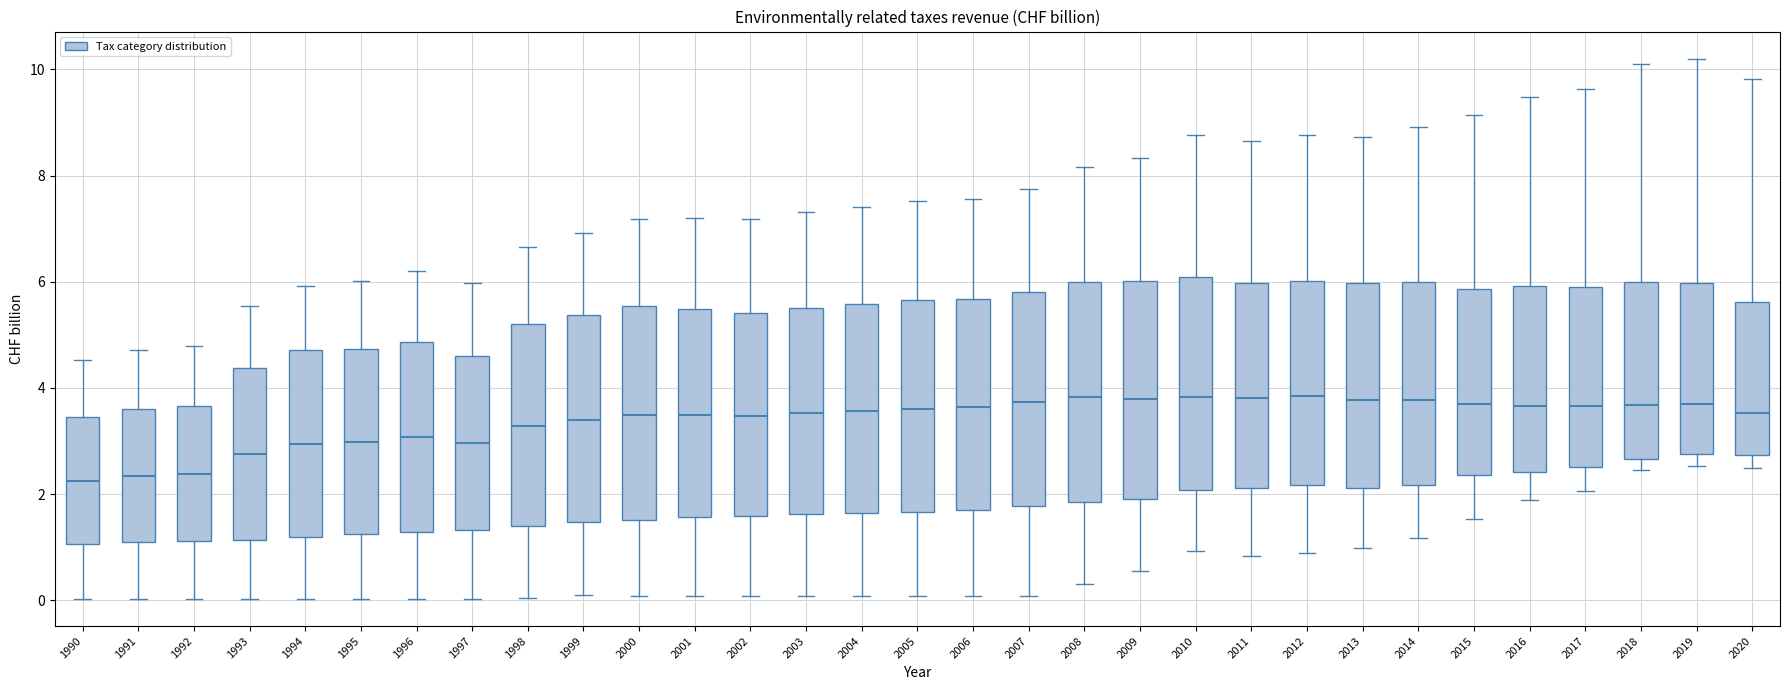

Reading left to right, transcribe this box plot: for each box, give where its median line is, the range the box spans, and where its two whiskers end, as read against the y-axis. The values are not printed on the chart, so give them approximately, as read against the axis.

1990: median 2.2, box 1.0 to 3.4, whiskers 0.0 to 4.6
1991: median 2.4, box 1.0 to 3.6, whiskers 0.0 to 4.8
1992: median 2.4, box 1.2 to 3.6, whiskers 0.0 to 4.8
1993: median 2.8, box 1.2 to 4.4, whiskers 0.0 to 5.6
1994: median 3.0, box 1.2 to 4.8, whiskers 0.0 to 6.0
1995: median 3.0, box 1.2 to 4.8, whiskers 0.0 to 6.0
1996: median 3.0, box 1.2 to 4.8, whiskers 0.0 to 6.2
1997: median 3.0, box 1.4 to 4.6, whiskers 0.0 to 6.0
1998: median 3.2, box 1.4 to 5.2, whiskers 0.0 to 6.6
1999: median 3.4, box 1.4 to 5.4, whiskers 0.0 to 7.0
2000: median 3.4, box 1.6 to 5.6, whiskers 0.0 to 7.2
2001: median 3.4, box 1.6 to 5.4, whiskers 0.0 to 7.2
2002: median 3.4, box 1.6 to 5.4, whiskers 0.0 to 7.2
2003: median 3.6, box 1.6 to 5.6, whiskers 0.0 to 7.4
2004: median 3.6, box 1.6 to 5.6, whiskers 0.0 to 7.4
2005: median 3.6, box 1.6 to 5.6, whiskers 0.0 to 7.6
2006: median 3.6, box 1.8 to 5.6, whiskers 0.0 to 7.6
2007: median 3.8, box 1.8 to 5.8, whiskers 0.0 to 7.8
2008: median 3.8, box 1.8 to 6.0, whiskers 0.4 to 8.2
2009: median 3.8, box 2.0 to 6.0, whiskers 0.6 to 8.4
2010: median 3.8, box 2.0 to 6.0, whiskers 1.0 to 8.8
2011: median 3.8, box 2.2 to 6.0, whiskers 0.8 to 8.6
2012: median 3.8, box 2.2 to 6.0, whiskers 0.8 to 8.8
2013: median 3.8, box 2.2 to 6.0, whiskers 1.0 to 8.8
2014: median 3.8, box 2.2 to 6.0, whiskers 1.2 to 9.0
2015: median 3.6, box 2.4 to 5.8, whiskers 1.6 to 9.2
2016: median 3.6, box 2.4 to 6.0, whiskers 1.8 to 9.4
2017: median 3.6, box 2.6 to 5.8, whiskers 2.0 to 9.6
2018: median 3.6, box 2.6 to 6.0, whiskers 2.4 to 10.0
2019: median 3.6, box 2.8 to 6.0, whiskers 2.6 to 10.2
2020: median 3.6, box 2.8 to 5.6, whiskers 2.4 to 9.8